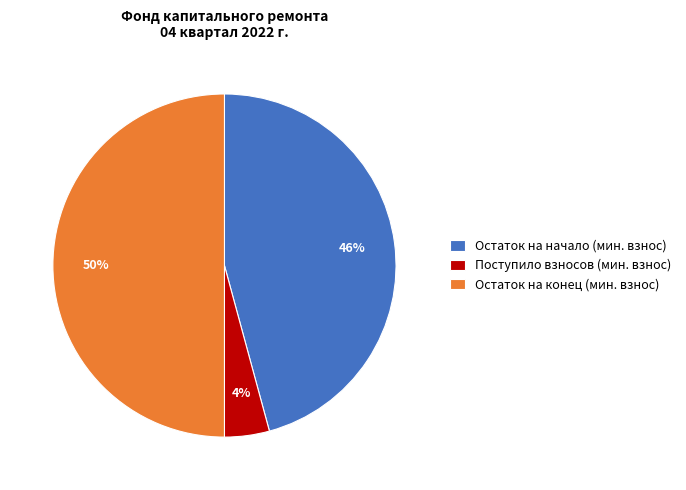

Which category has the smallest portion of the pie?

Поступило взносов (мин. взнос)